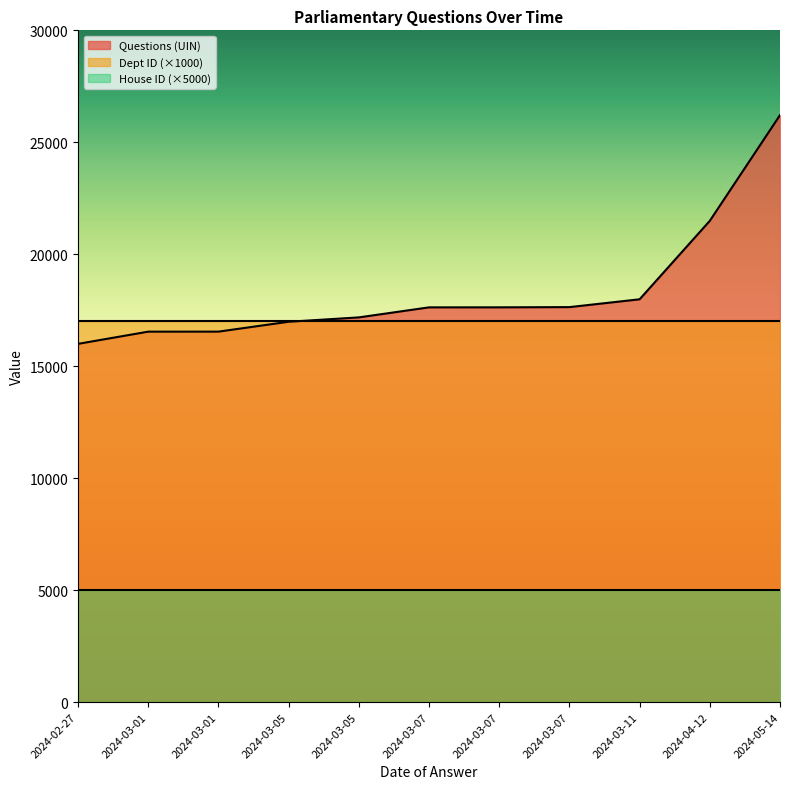

At which label is Dept ID closest to 17?

2024-02-27